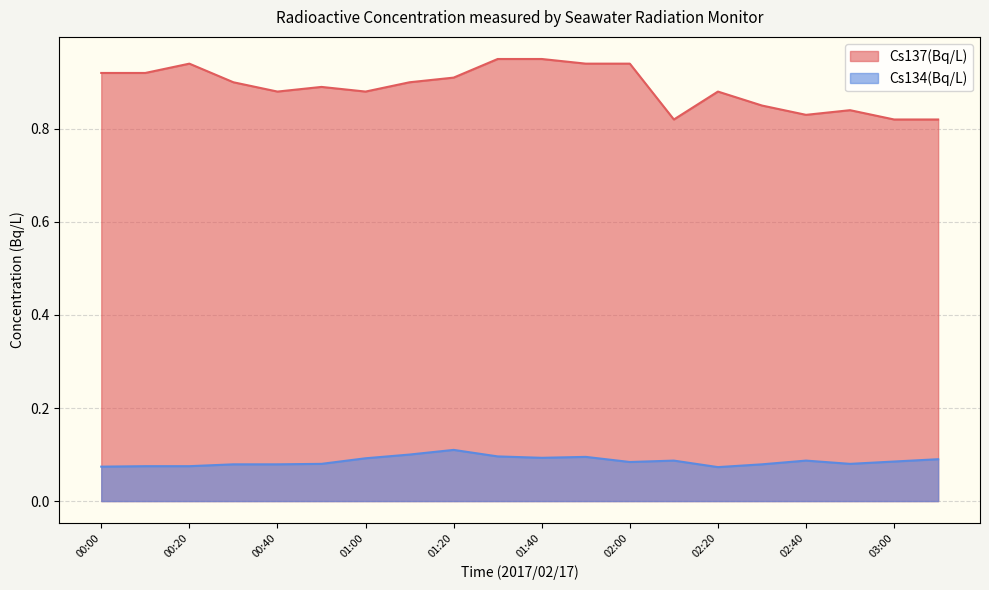

True or false: Cs134(Bq/L) and Cs137(Bq/L) intersect in this chart.

False